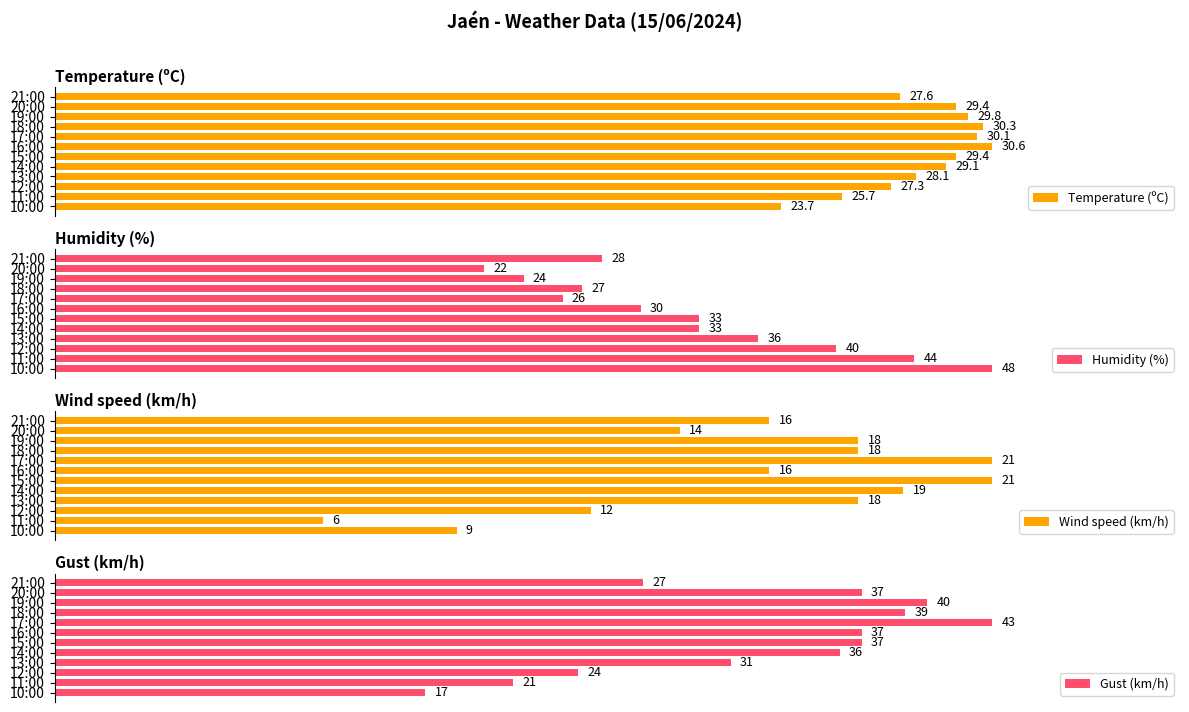

Rank the categories by Humidity (%) value from lowest to highest.

20:00, 19:00, 17:00, 18:00, 21:00, 16:00, 15:00, 14:00, 13:00, 12:00, 11:00, 10:00